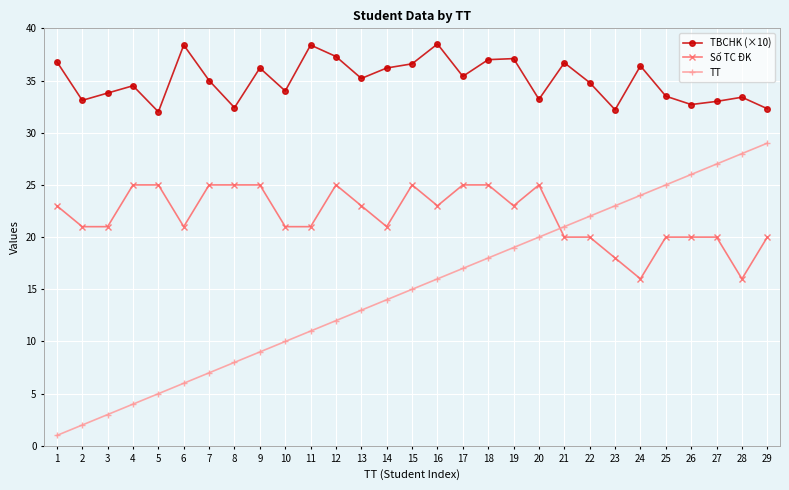

True or false: TBCHK (×10) and Số TC ĐK cross at least once.

False